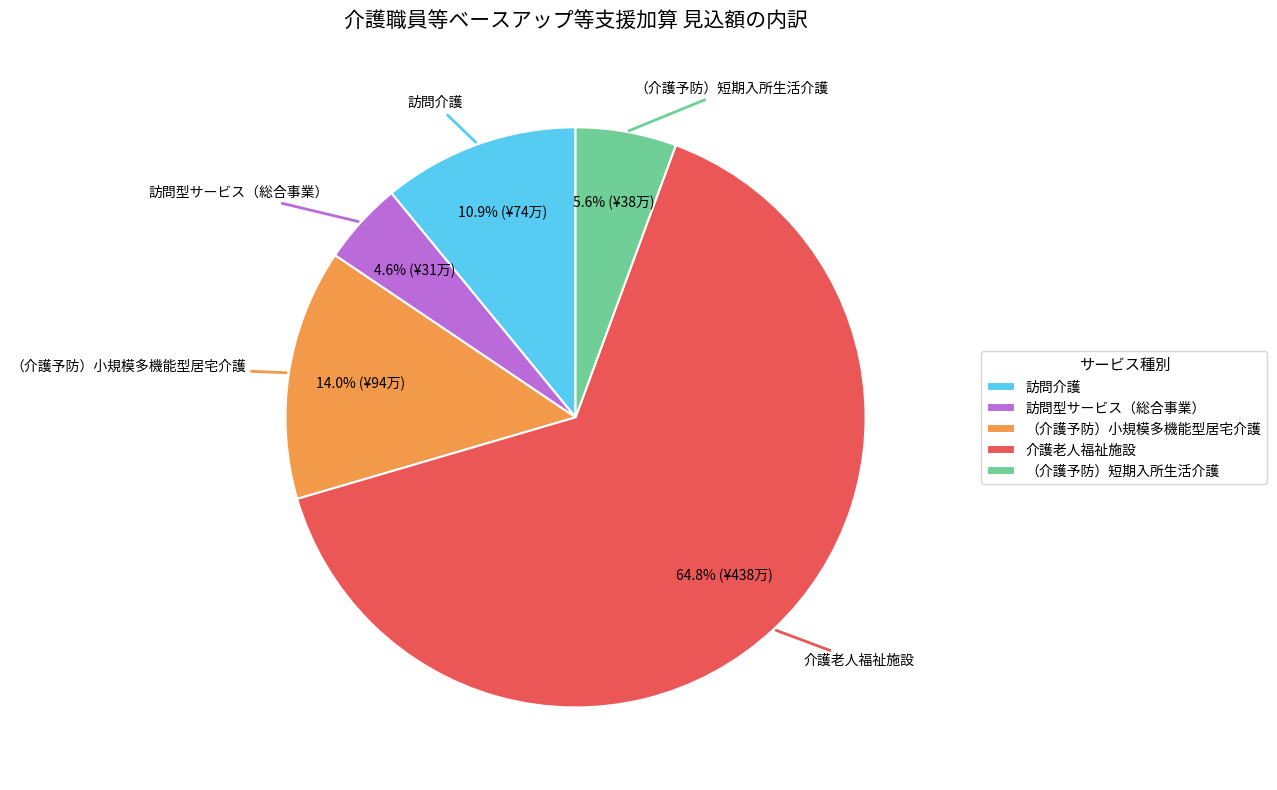

What percentage is the （介護予防）短期入所生活介護 slice, to the nearest percent?

6%